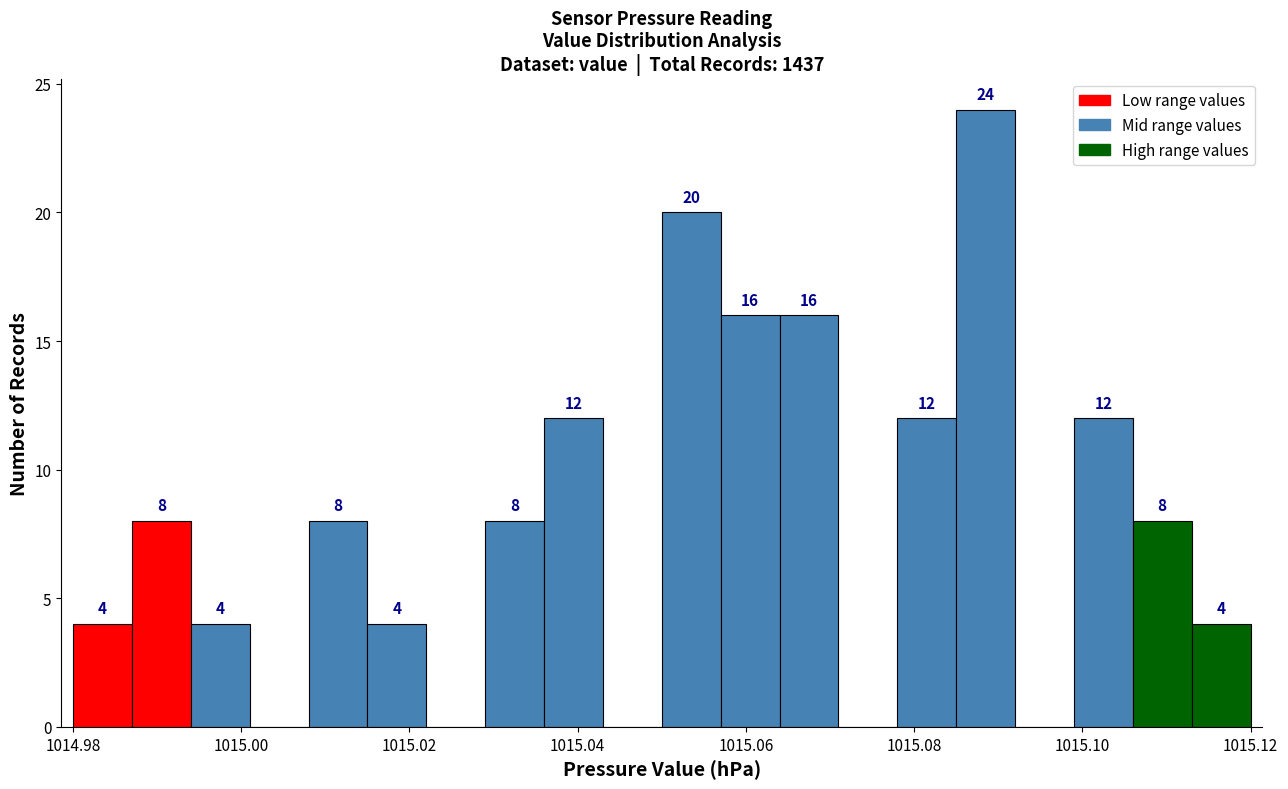

Around what value on the x-axis is the tallest bar? Give the approximate position of its centre, as read against the axis.

1015.088